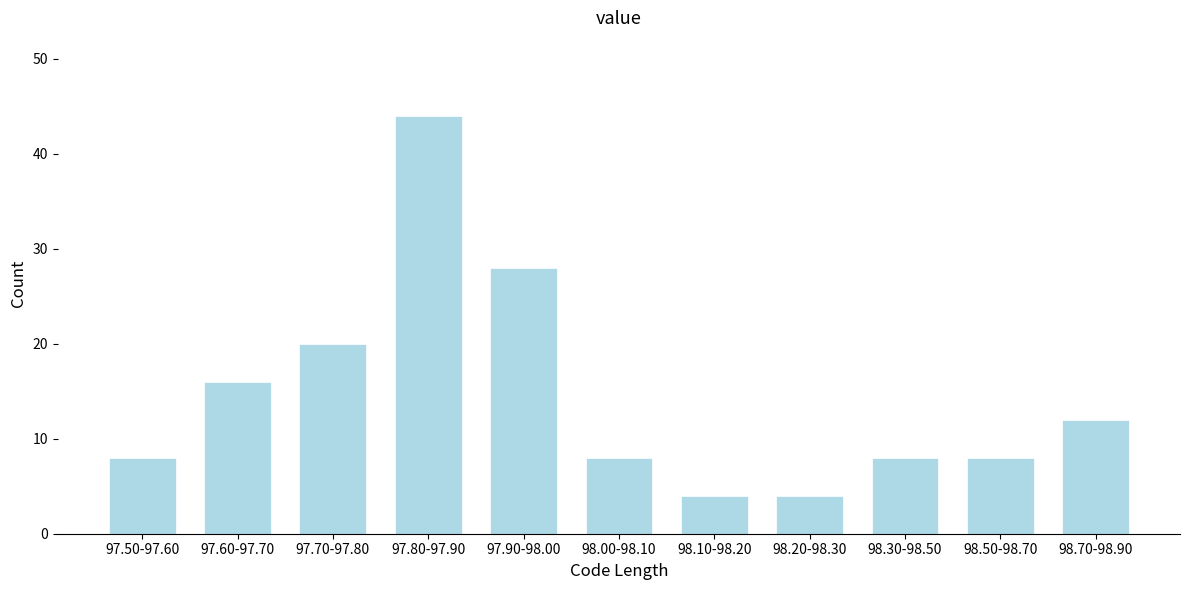

Reading right to left, extract all data points from this chart.

98.70-98.90=12	98.50-98.70=8	98.30-98.50=8	98.20-98.30=4	98.10-98.20=4	98.00-98.10=8	97.90-98.00=28	97.80-97.90=44	97.70-97.80=20	97.60-97.70=16	97.50-97.60=8